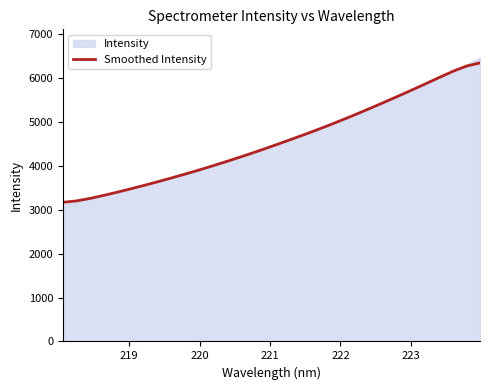

What is the maximum value for Smoothed Intensity?

6336.9